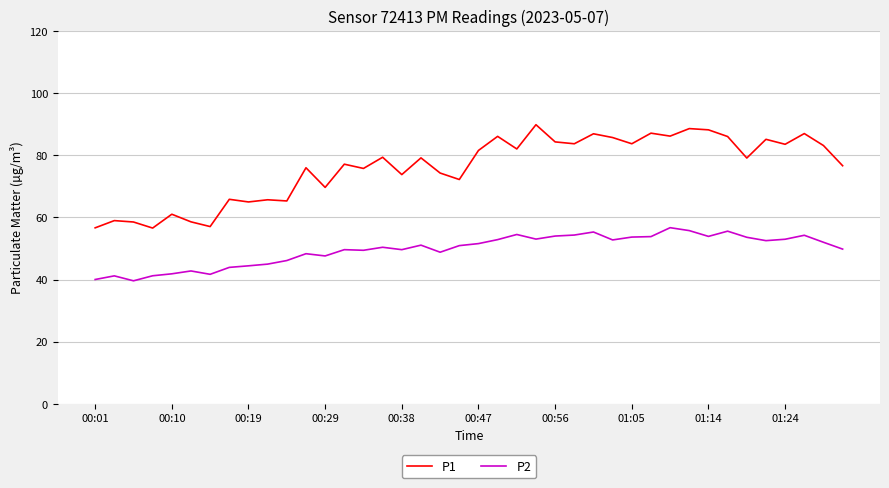

True or false: P2 and P1 intersect in this chart.

False